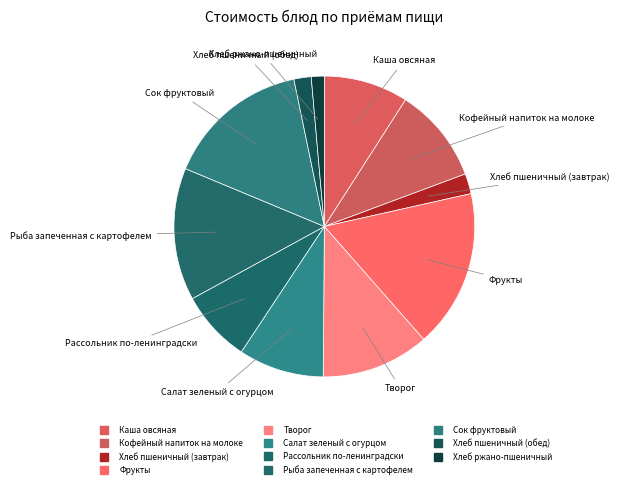

True or false: Фрукты accounts for 7% of the total.

False